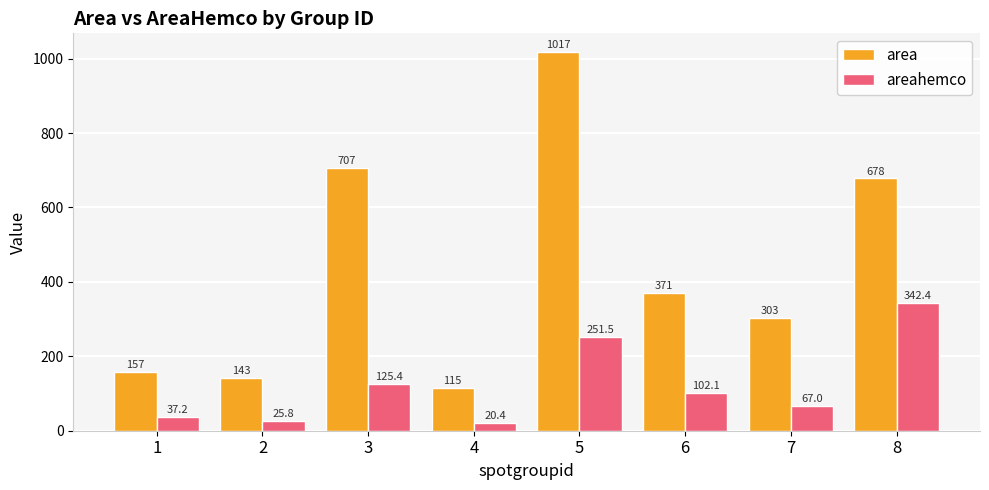

What is the sum of the areahemco values at 6 and 1?

139.3